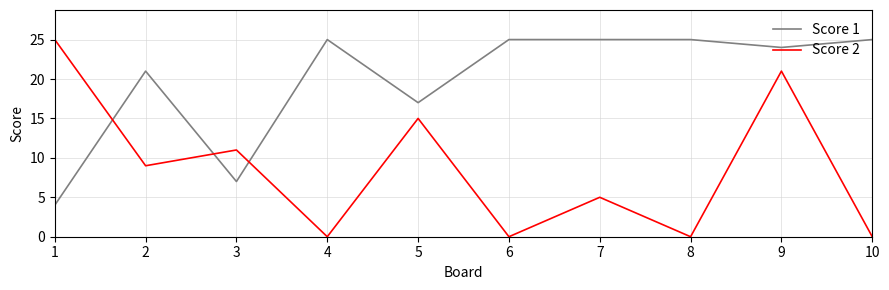

What is the total value across all series at 7?

30